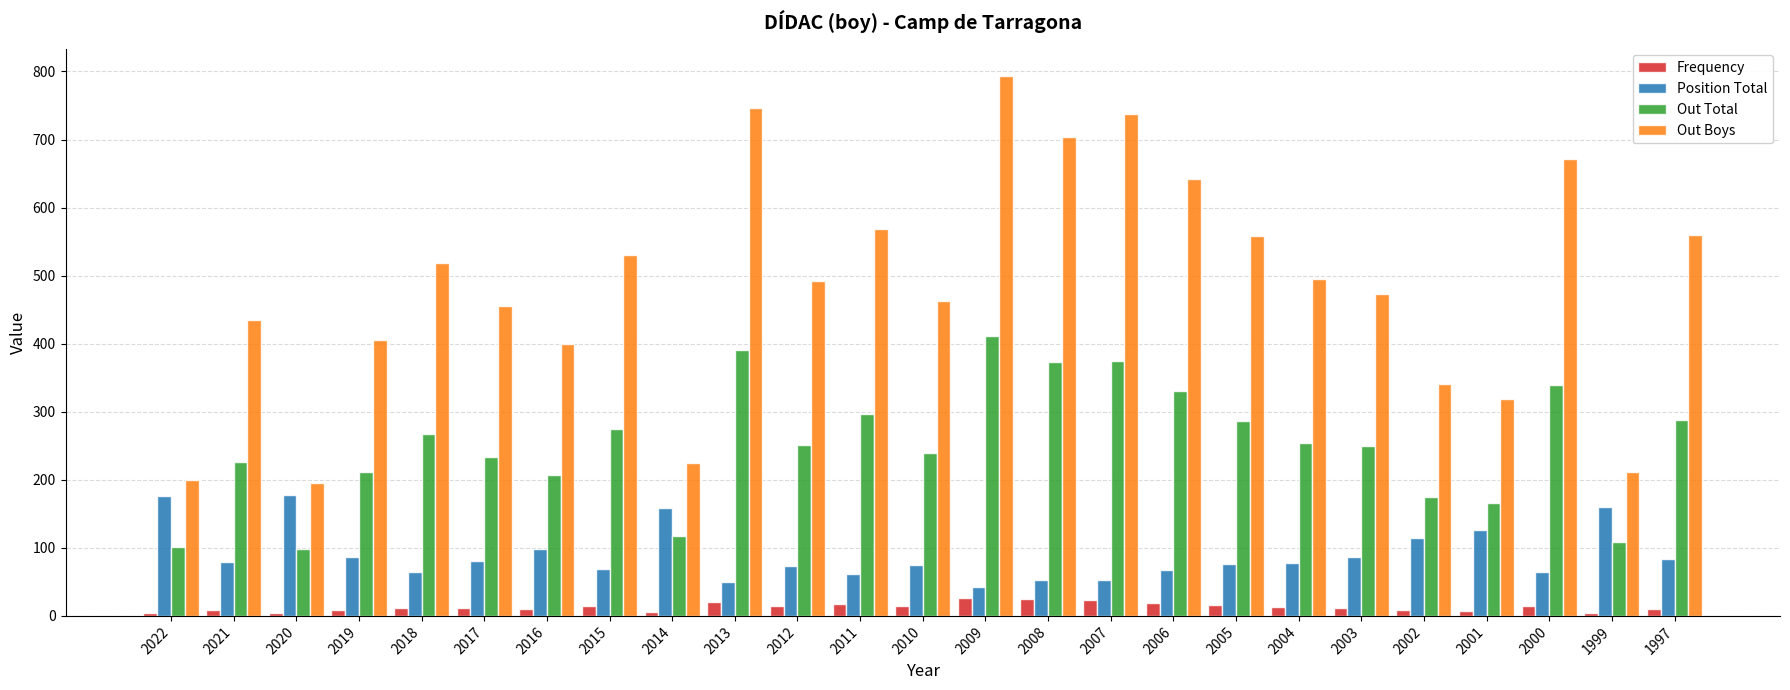

The value of Out Total at 2003 is 438. True or false?

False